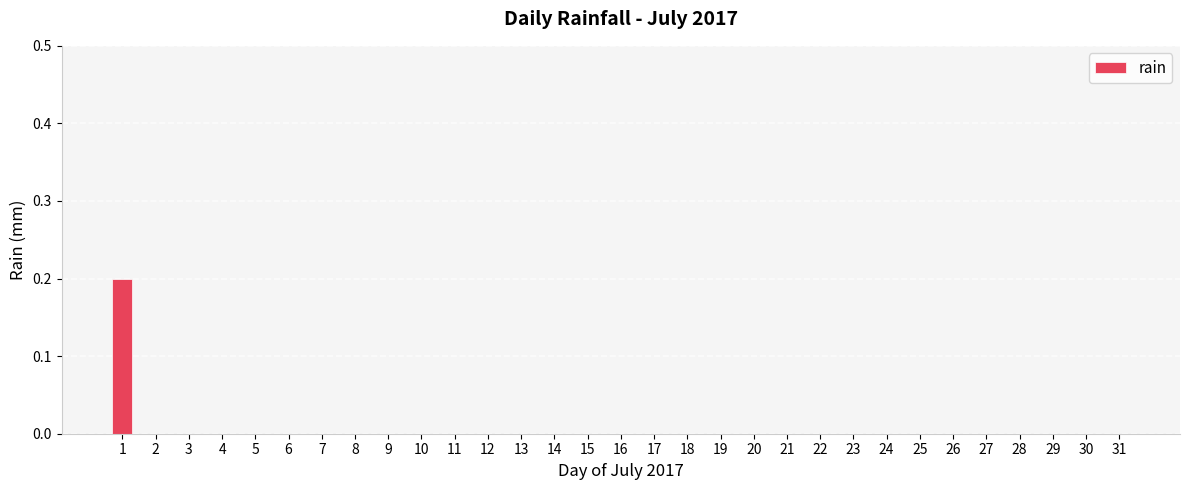

The chart shows a value of 0.0 at 31. True or false?

True